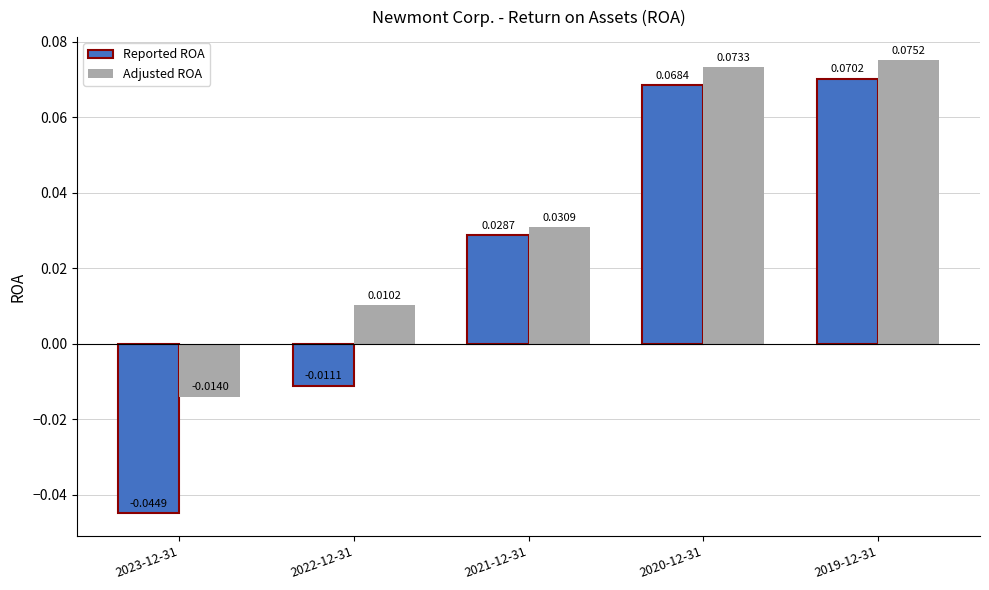

At which label is Reported ROA closest to 0?

2022-12-31